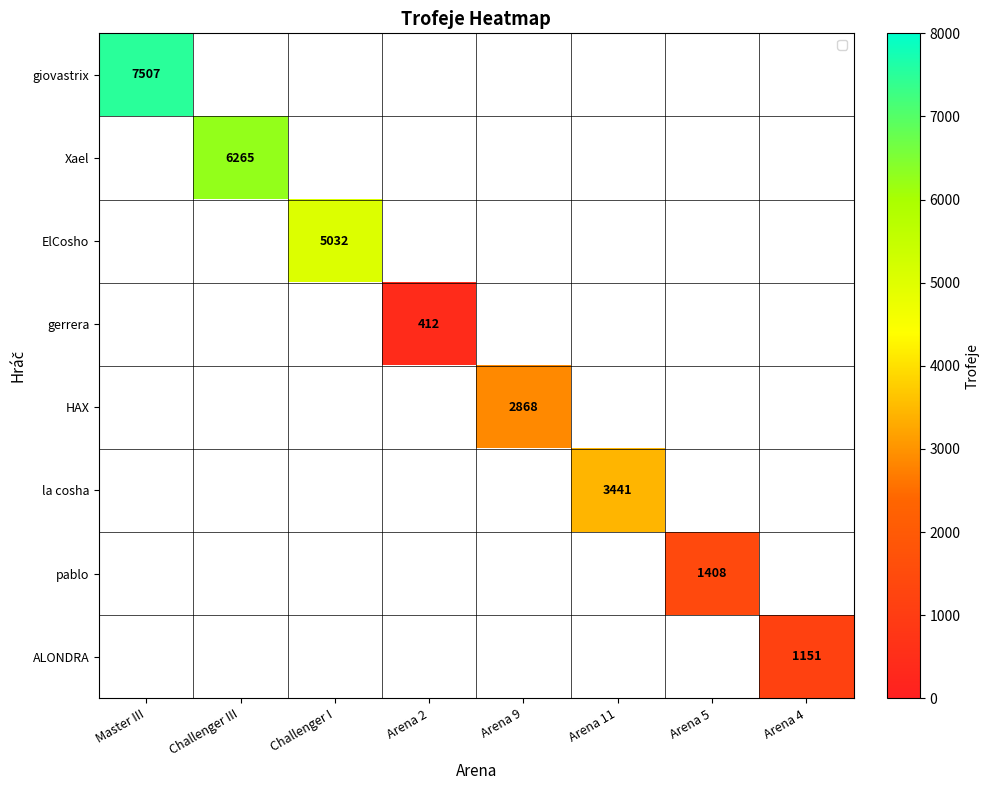

How many distinct data groups are displayed?

8